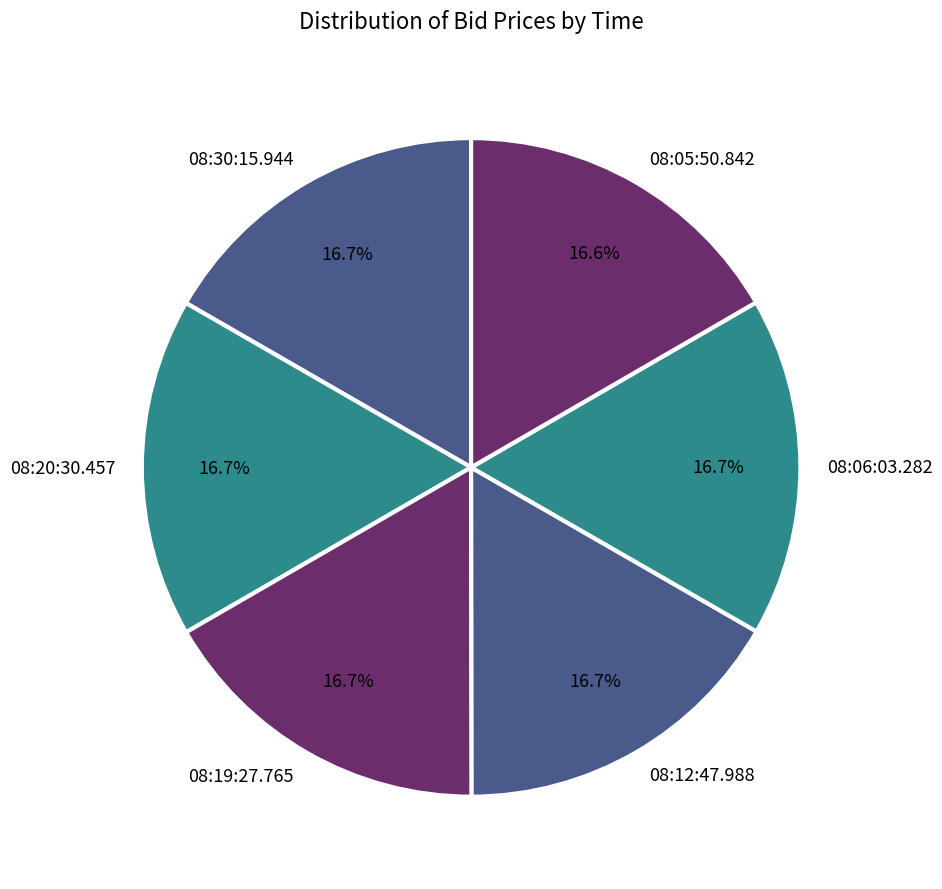

To the nearest percent, what is the average slice percentage?

17%